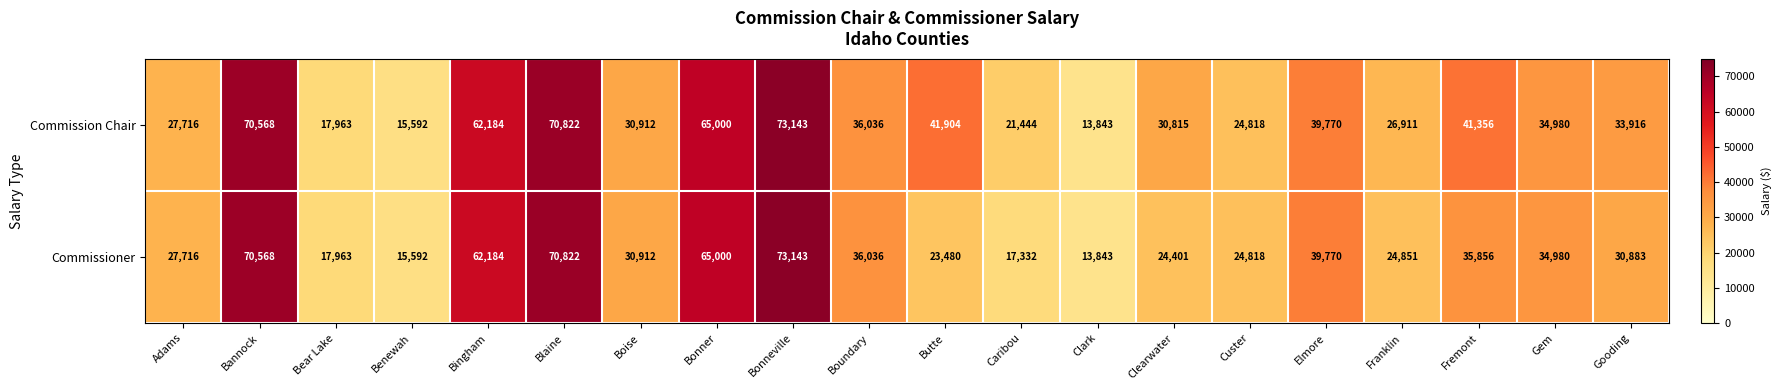

Which label corresponds to the largest value in the chart?

Bonneville